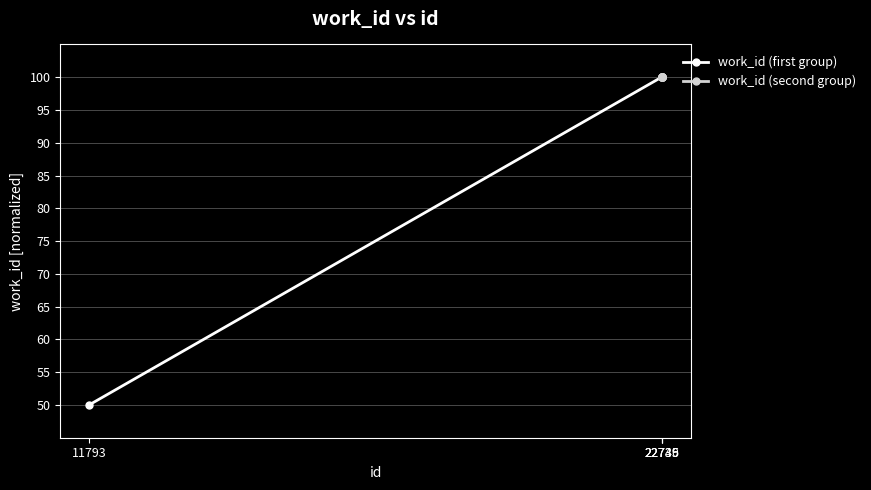

True or false: work_id (first group) and work_id (second group) intersect in this chart.

False